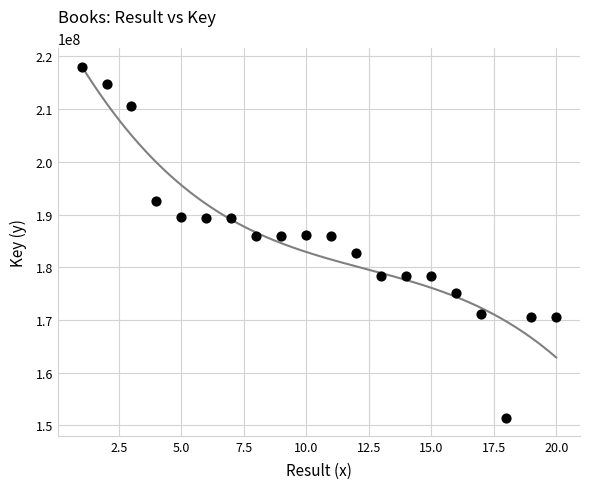

What is the range of X values (max minus min)?

19